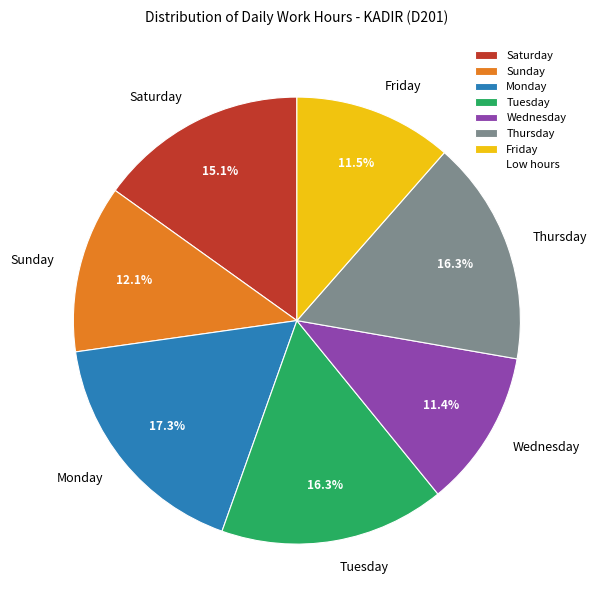

Does any single category account for the majority?

No